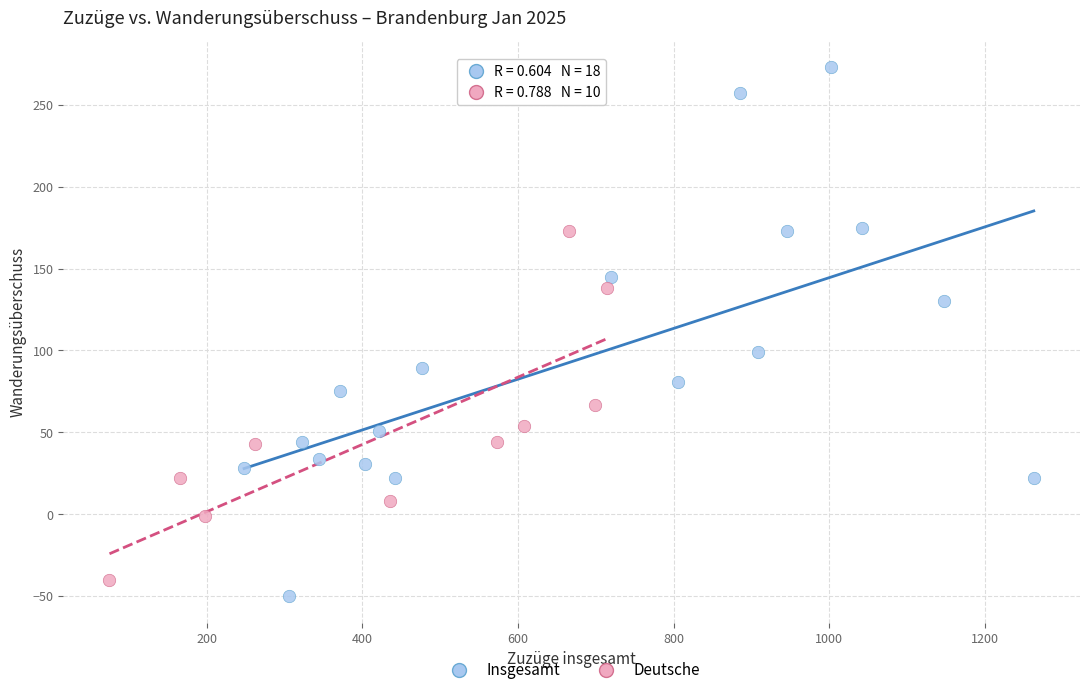

Which series has the widest spread of Y values?

Insgesamt